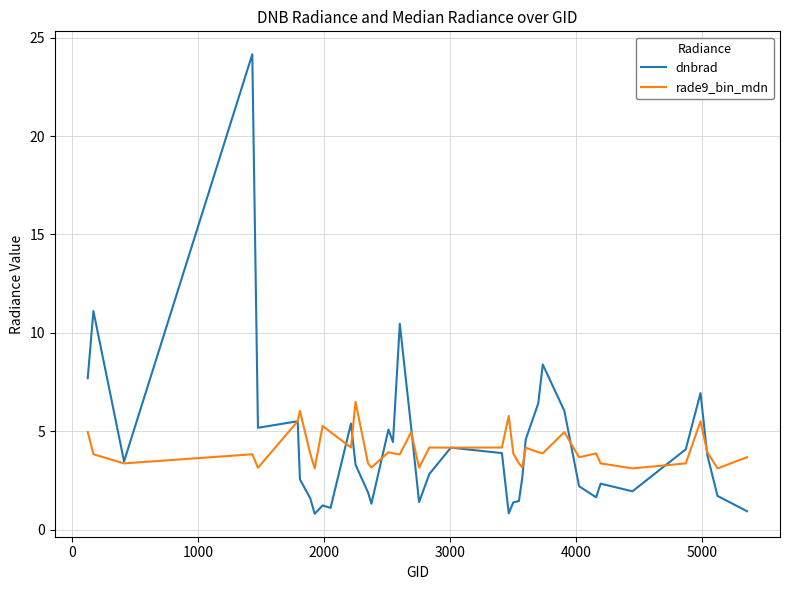

What is the difference between the second highest and second lowest values in the dnbrad series?

10.3